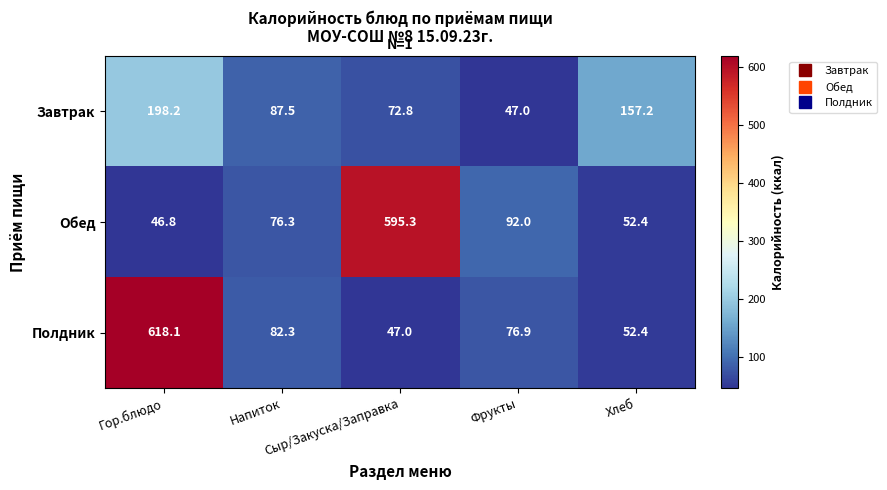

What is the spread (max minus min) of values at Напиток?

11.2